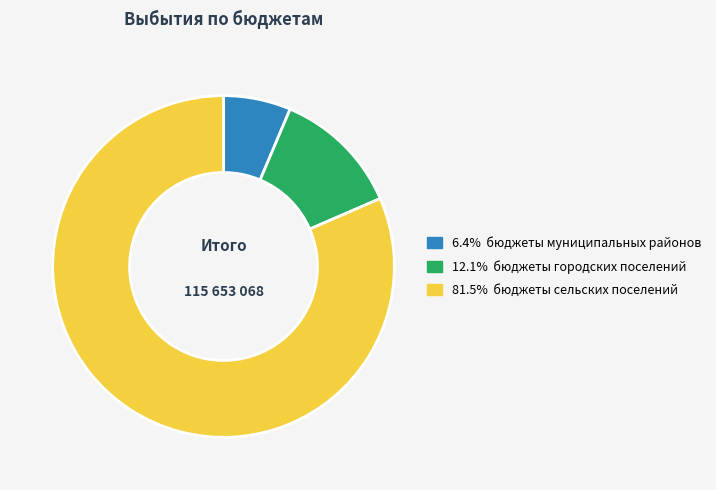

Does any single category account for the majority?

Yes